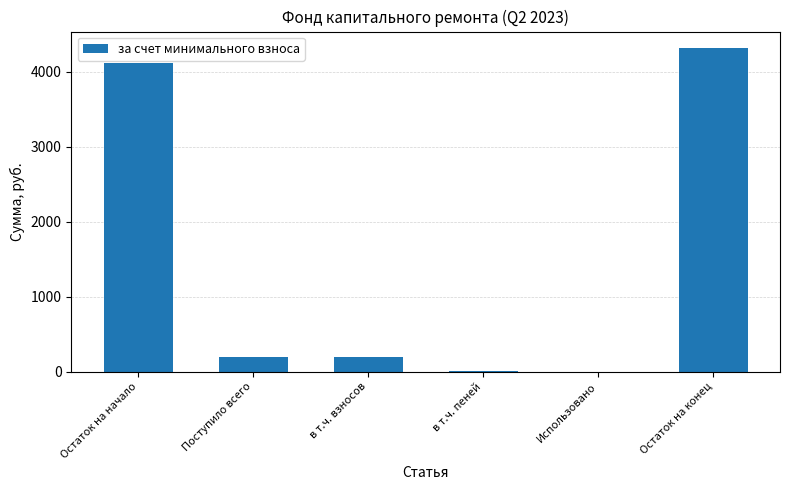

Where does the data first go above 200?

Остаток на начало